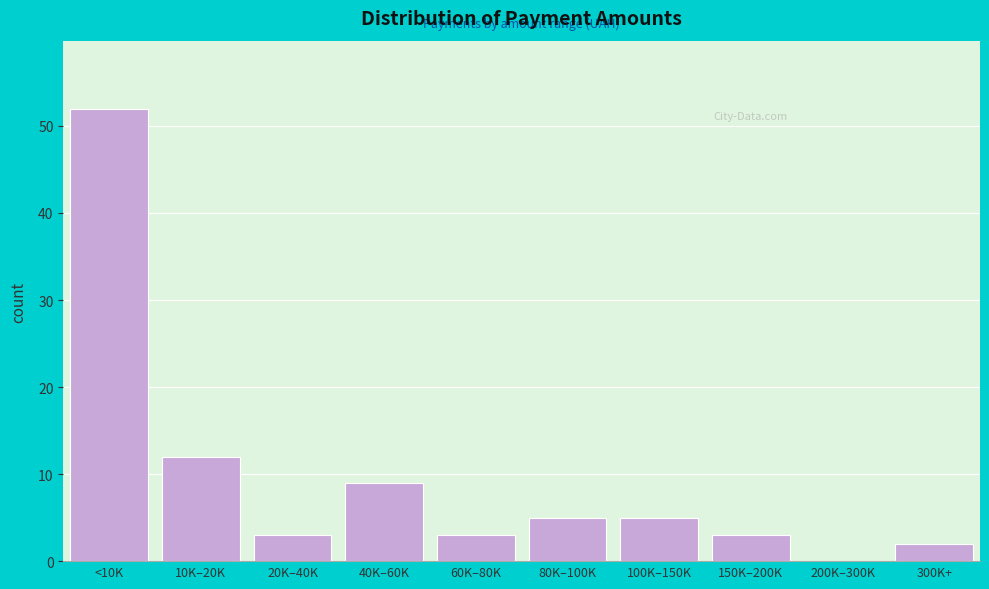

Reading left to right, extract all data points from this chart.

<10K=52	10K–20K=12	20K–40K=3	40K–60K=9	60K–80K=3	80K–100K=5	100K–150K=5	150K–200K=3	200K–300K=0	300K+=2